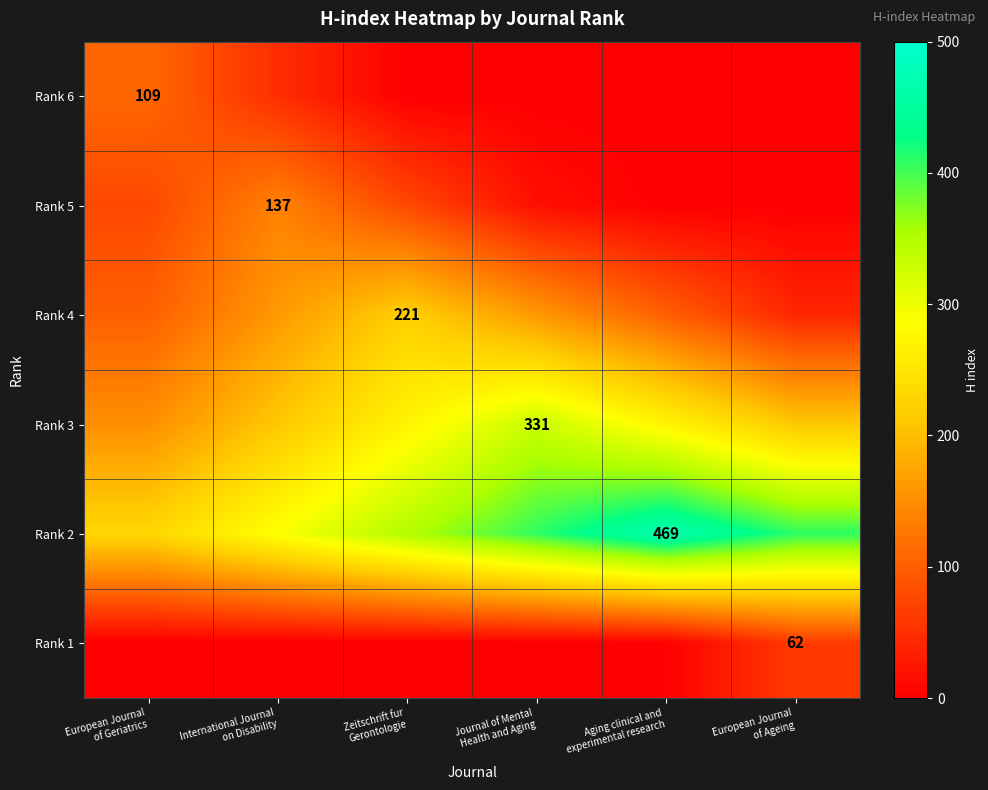

Which has a higher value, Zeitschrift fur
Gerontologie or International Journal
on Disability?

International Journal
on Disability